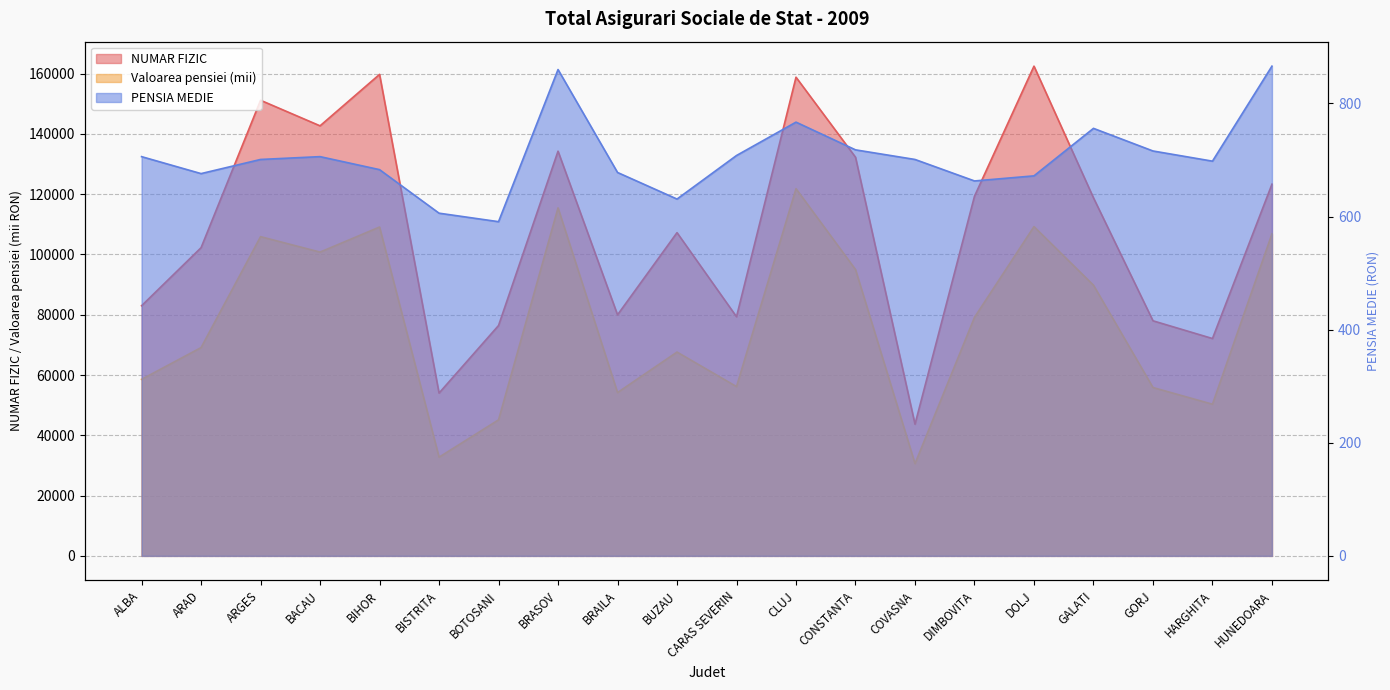

At which category is the sum across all series the highest?

CLUJ